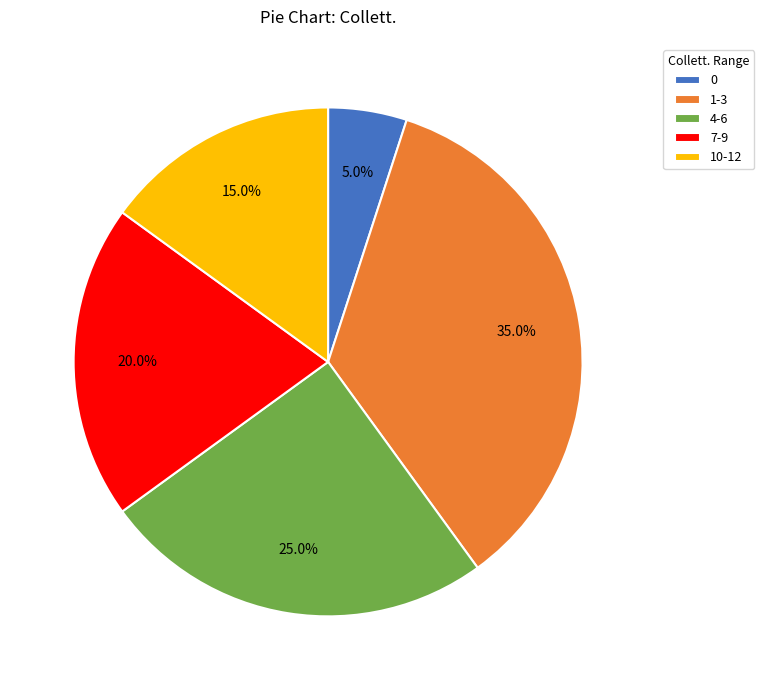

Rank the categories by value from lowest to highest.

0, 10-12, 7-9, 4-6, 1-3